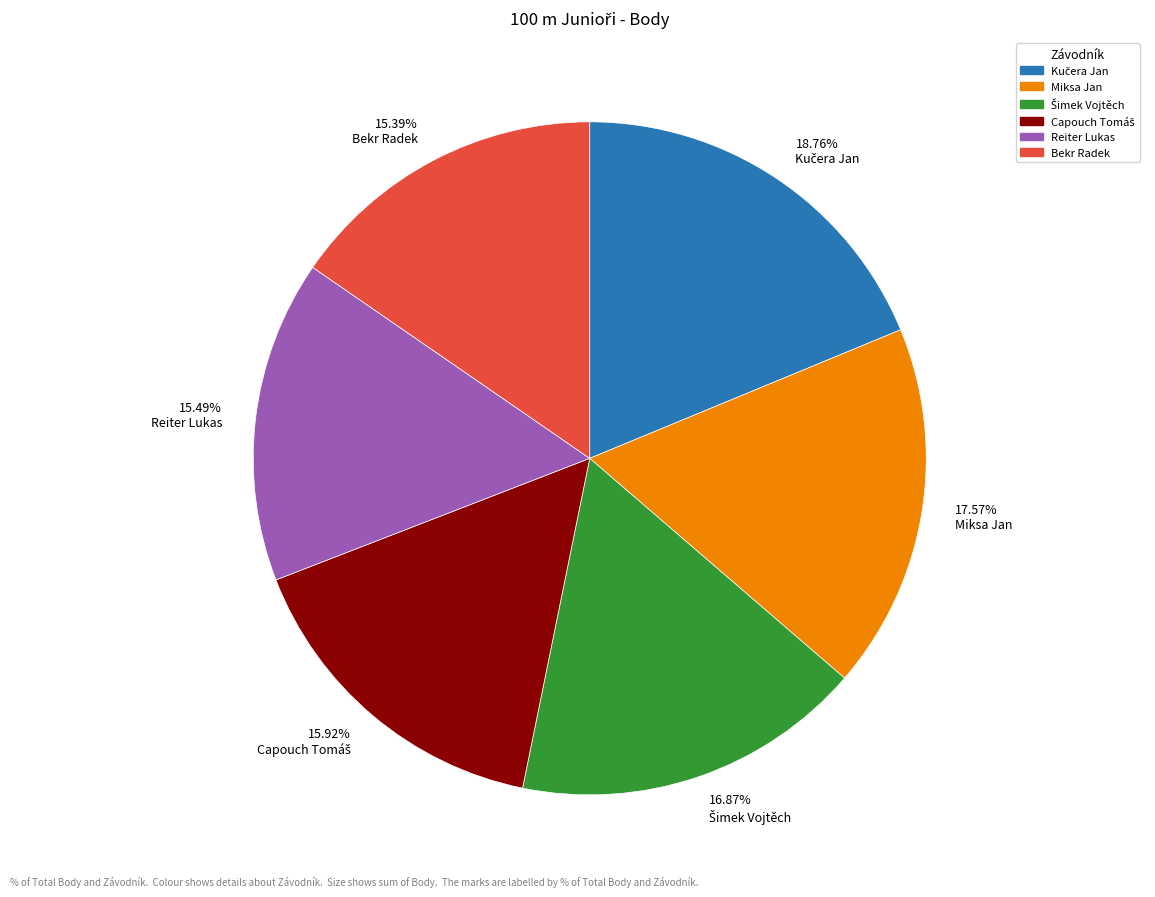

Does any single category account for the majority?

No